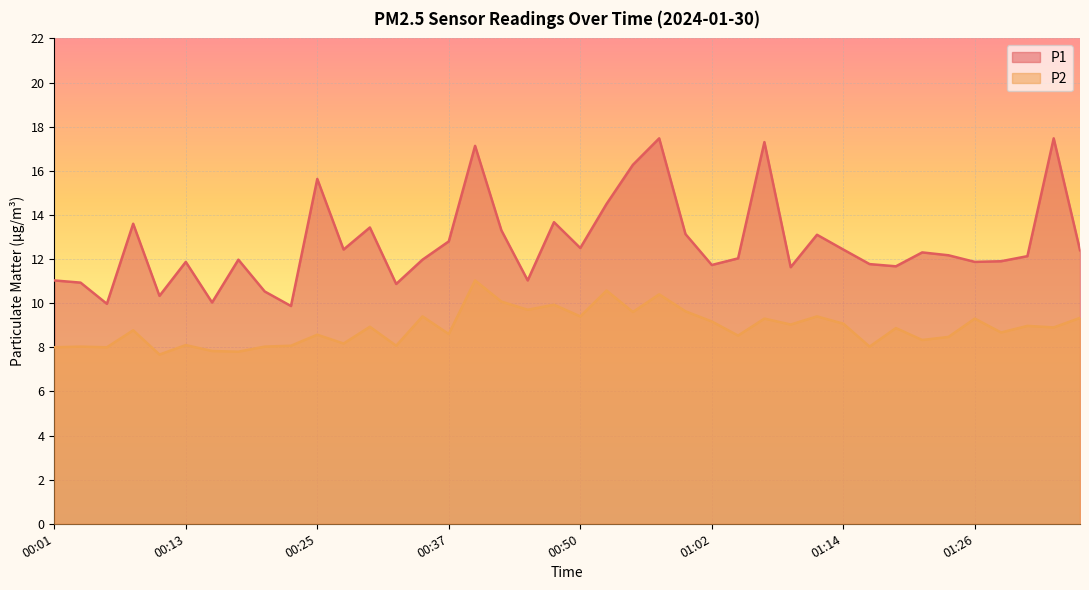

What is the difference between the P2 values at 00:33 and 01:28?

0.6